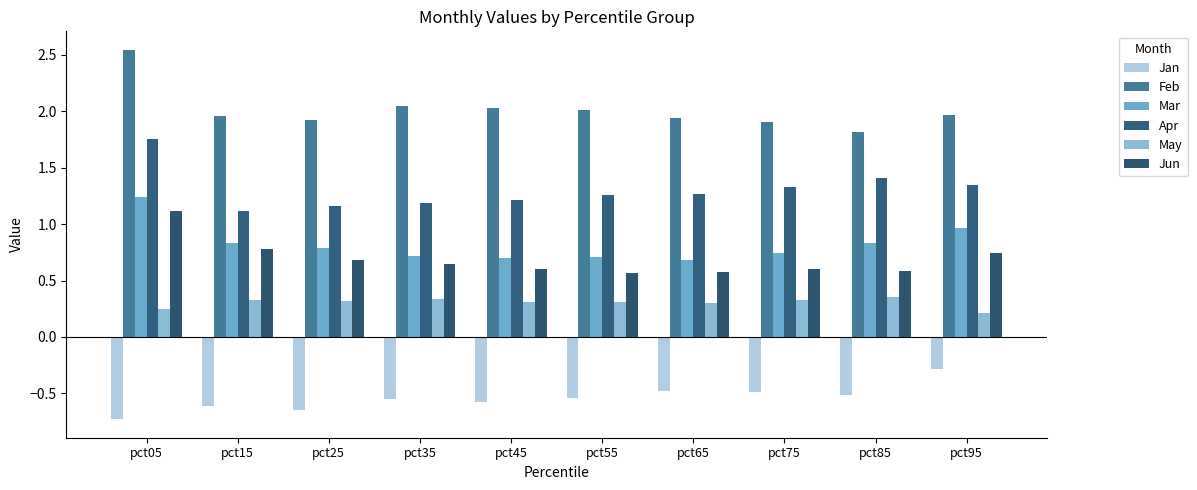

How many bars are there in each group?

6